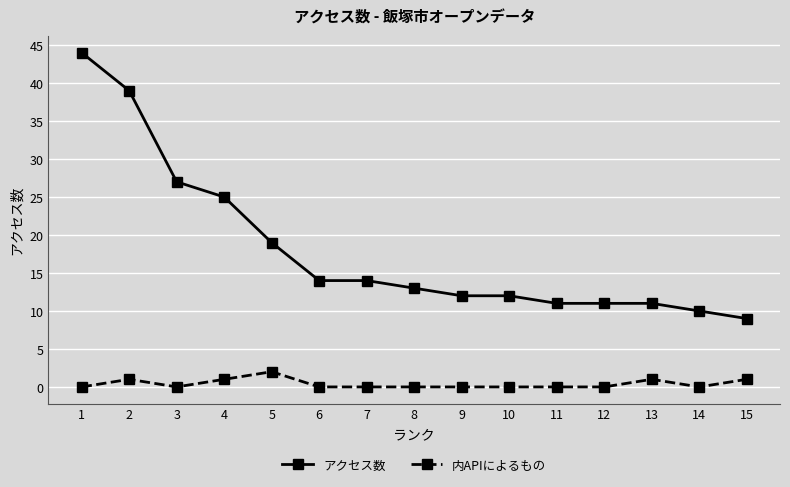

What is the difference between the second highest and second lowest values in the アクセス数 series?

29